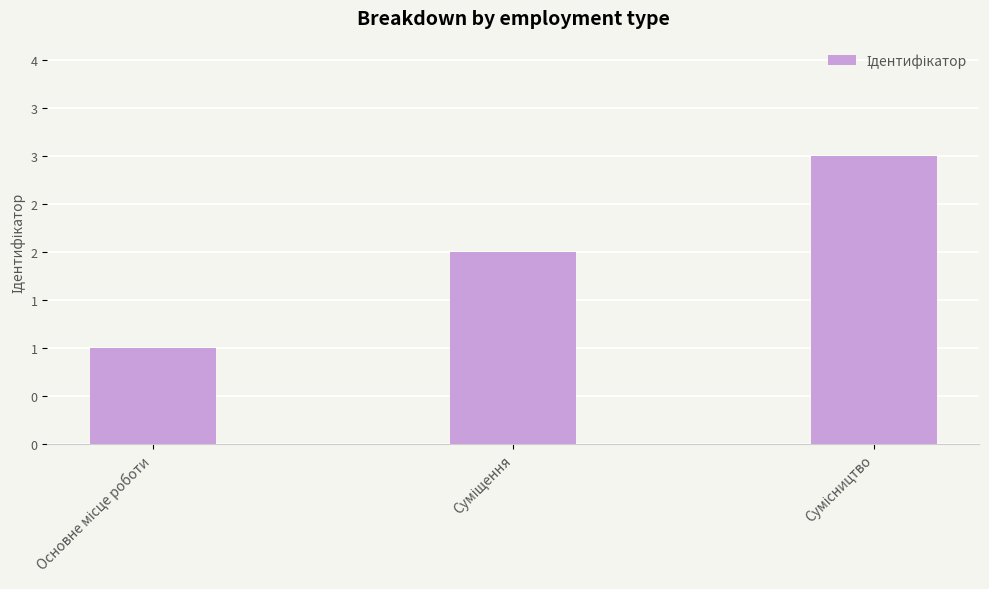

What is the label of the 3rd bar from the left?

Сумісництво